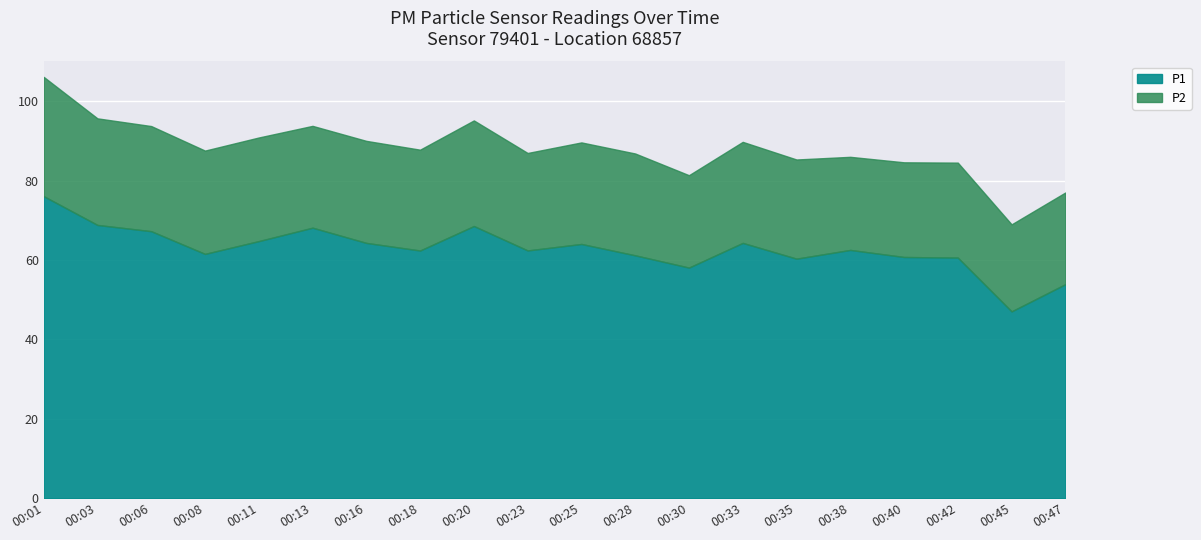

At which category is the sum across all series the highest?

00:01